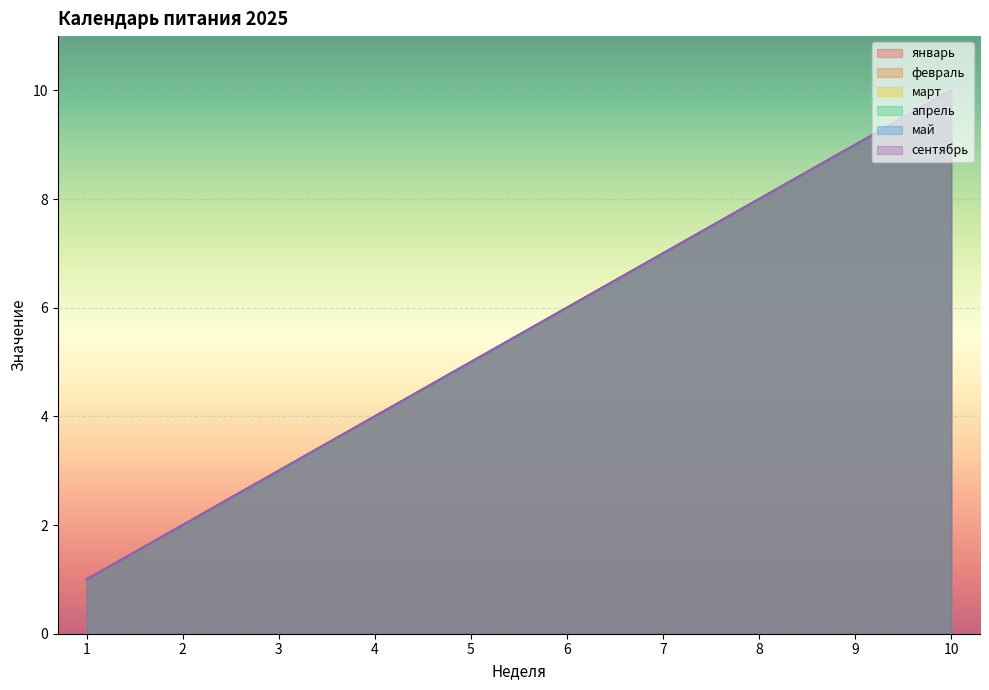

What is the minimum value shown in the chart?

1